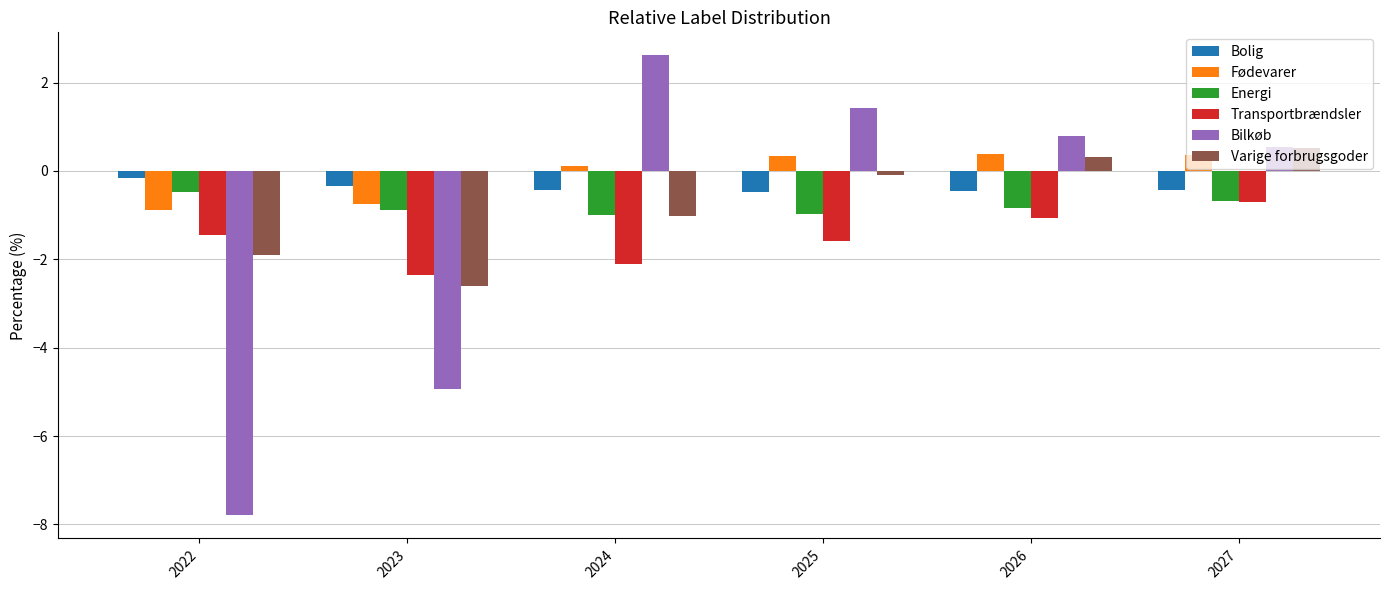

What is the difference between the highest and lowest values at 2024?

4.7